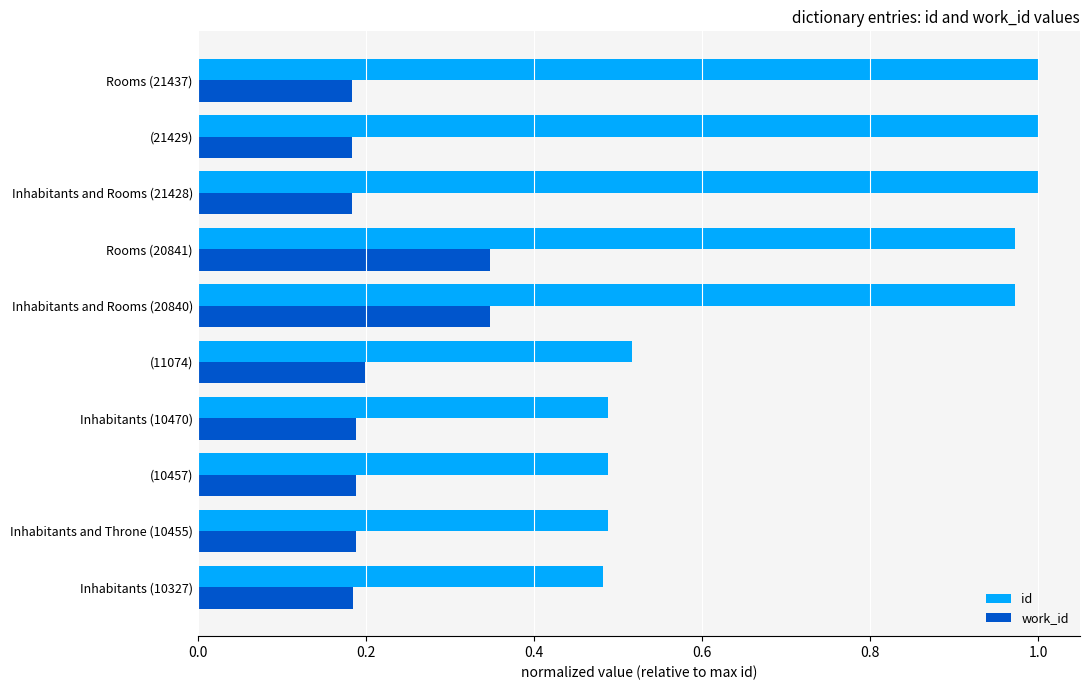

How many distinct data groups are displayed?

2